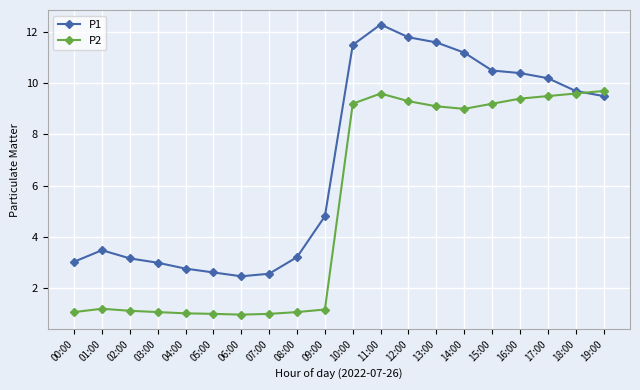

Rank the series by their average value, from highest to lowest.

P1, P2